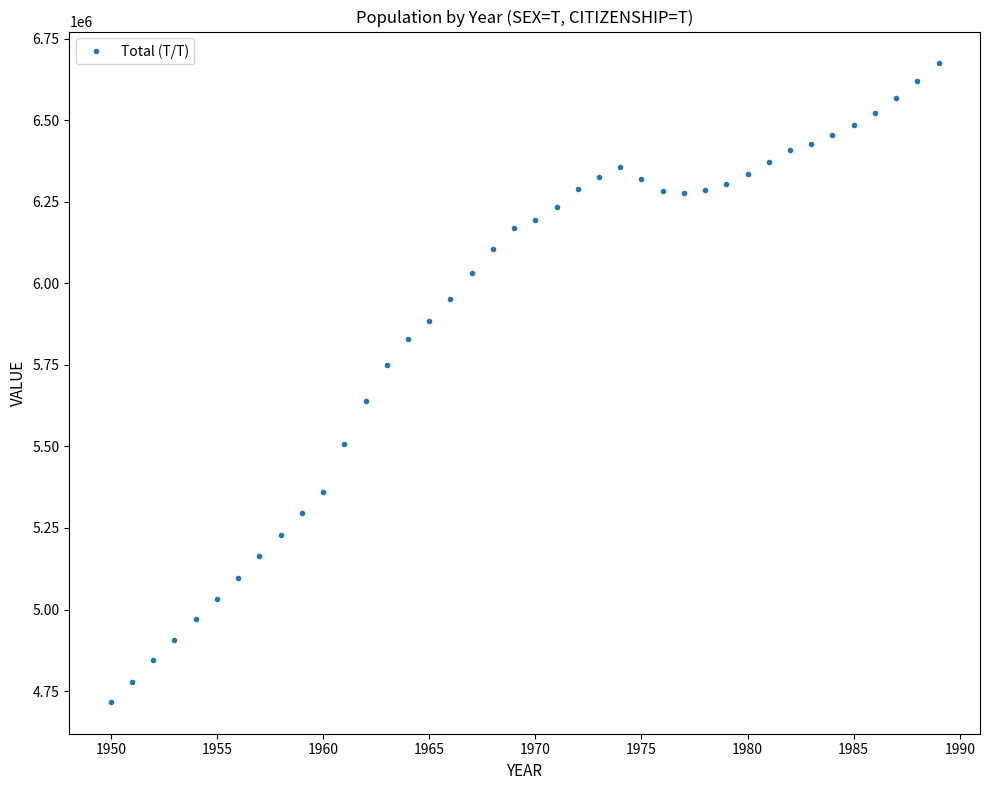

What is the difference between the maximum and second lowest values?

1894950